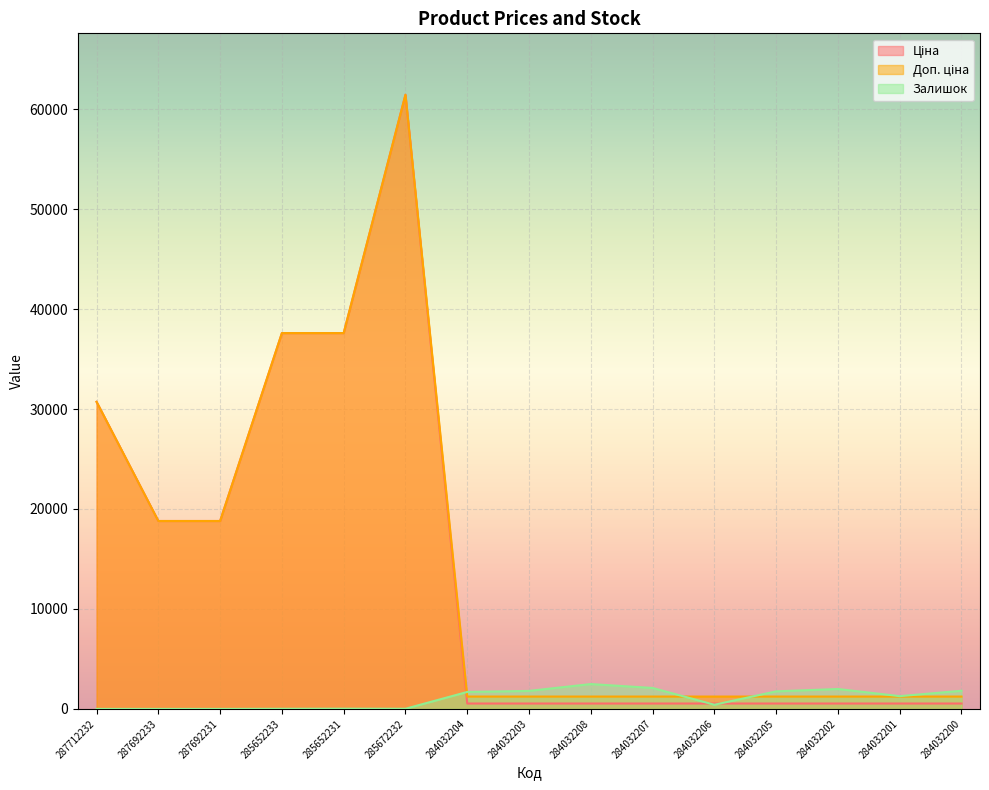

Rank the series at 285652233 from highest to lowest value.

Ціна, Доп. ціна, Залишок